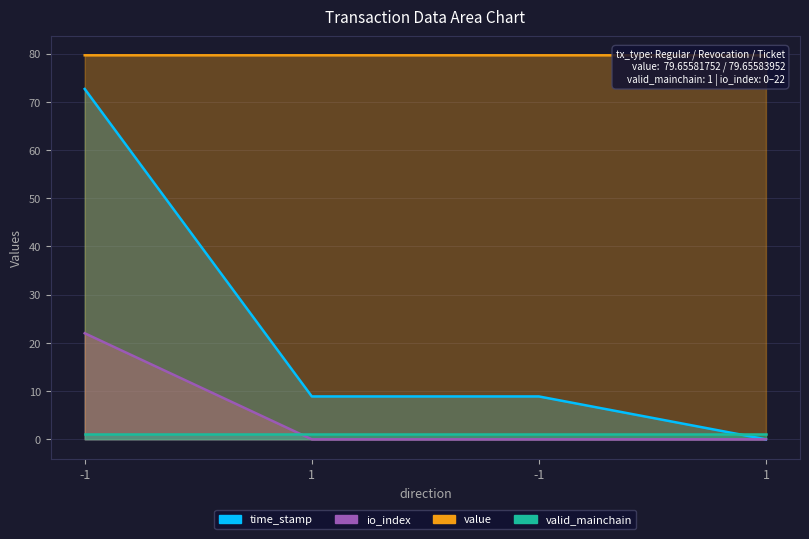

Between 1 and 1, which series saw the biggest shift?

time_stamp